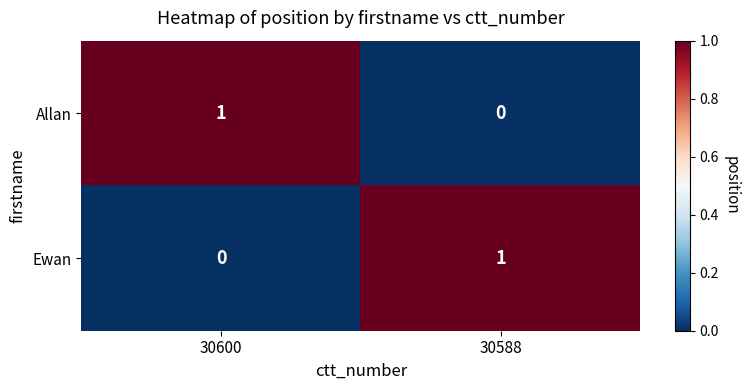

What is the total value across all series at 30600?

1